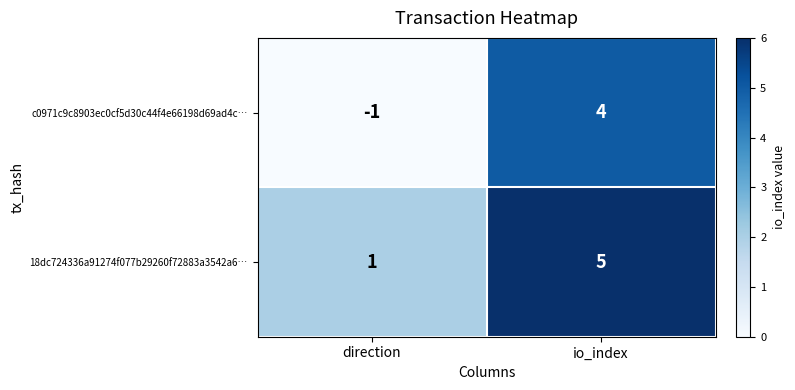

At which label is 18dc724336a91274f077b29260f72883a3542a6… closest to 3?

direction